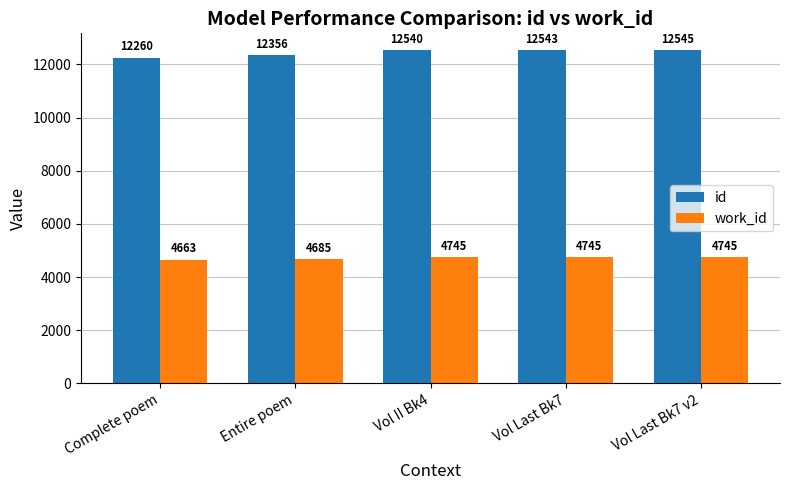

Is it true that id equals 12260 at Complete poem?

True